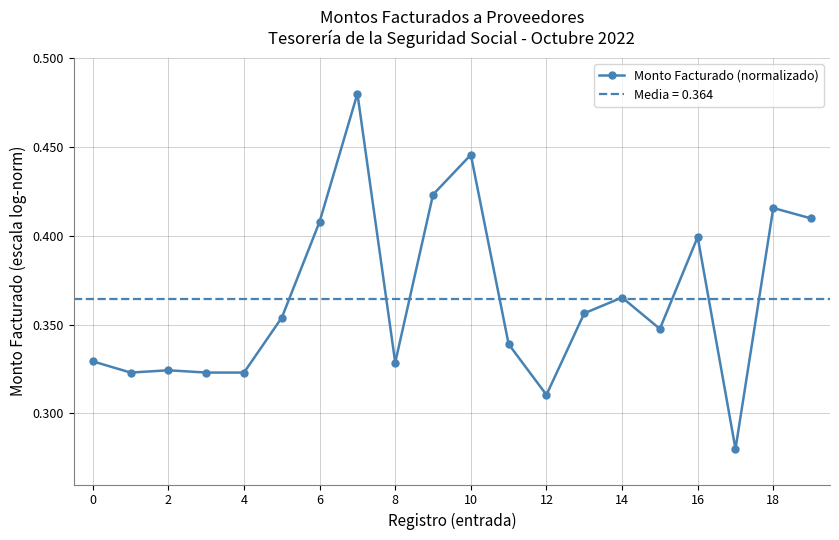

Where is the data nearest to the value 0?

17